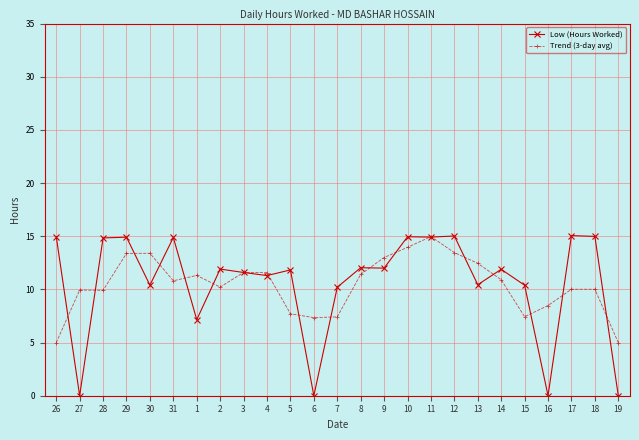

Where is the first local minimum for Low (Hours Worked)?

27